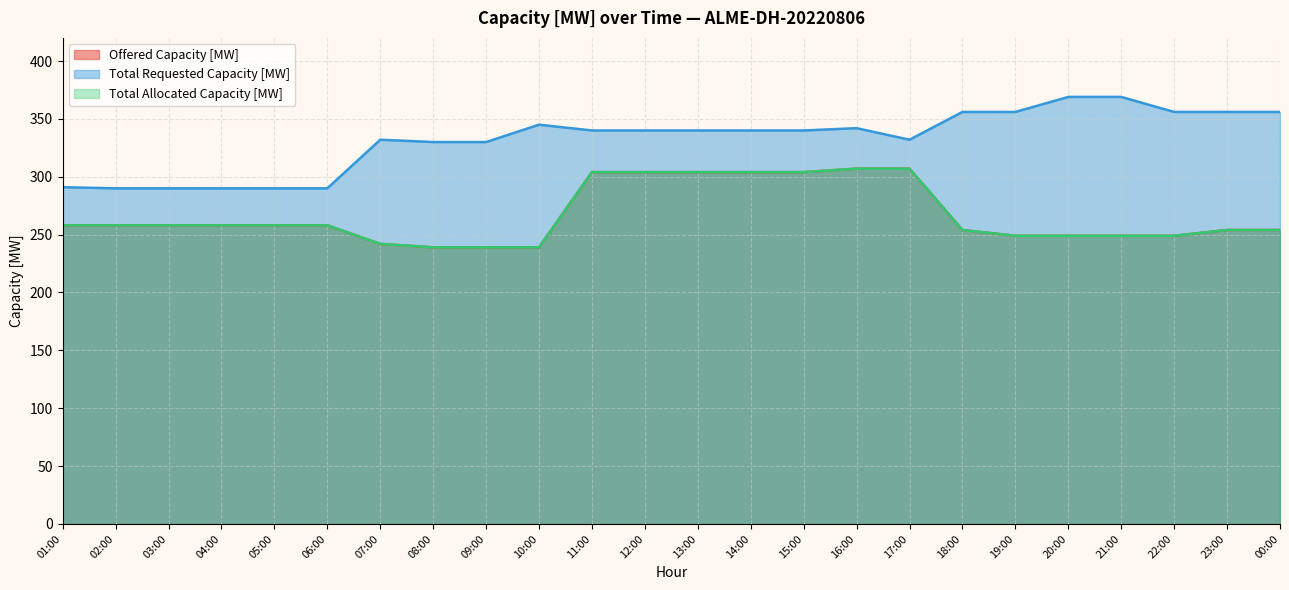

Is it true that Offered Capacity [MW] equals 304 at 12:00?

True